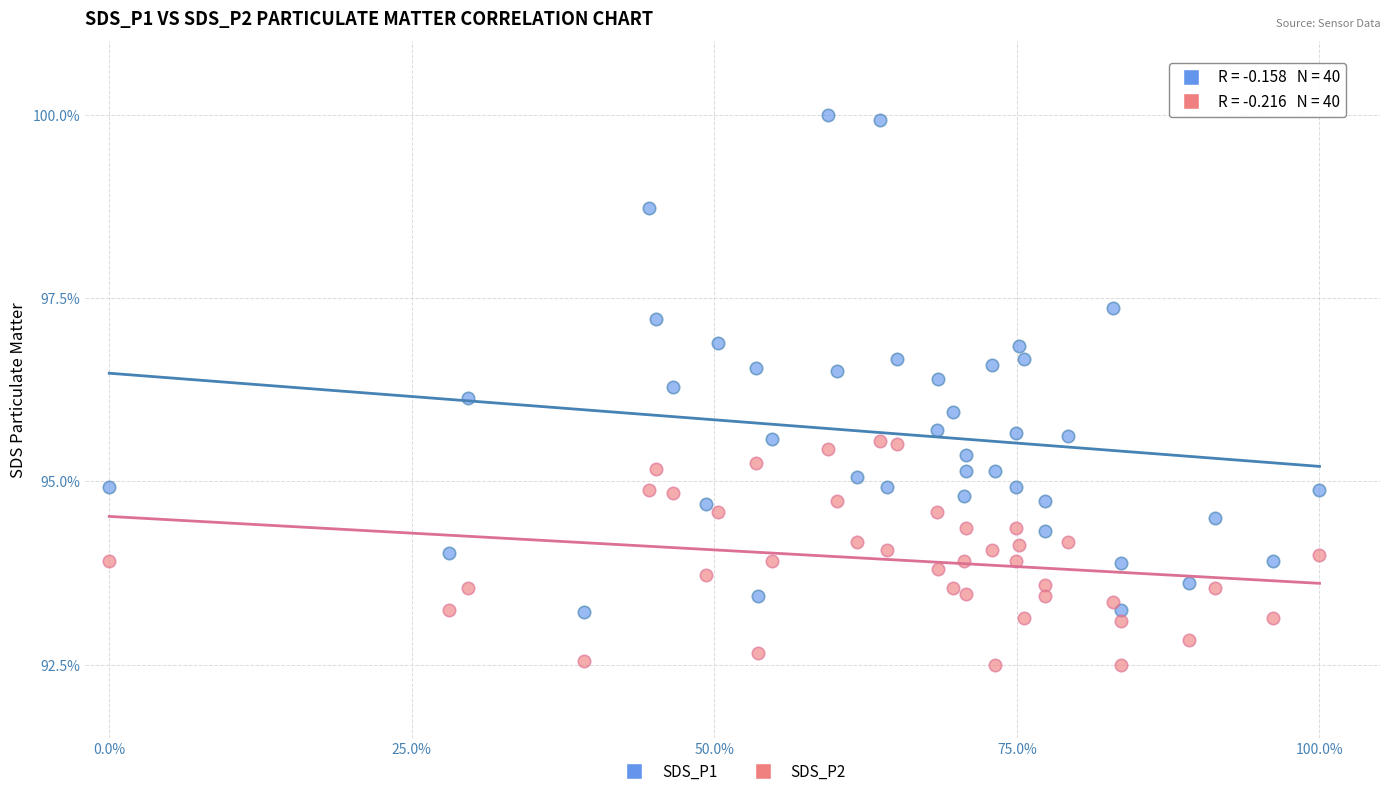

Which series contains the lowest Y value?

SDS_P2